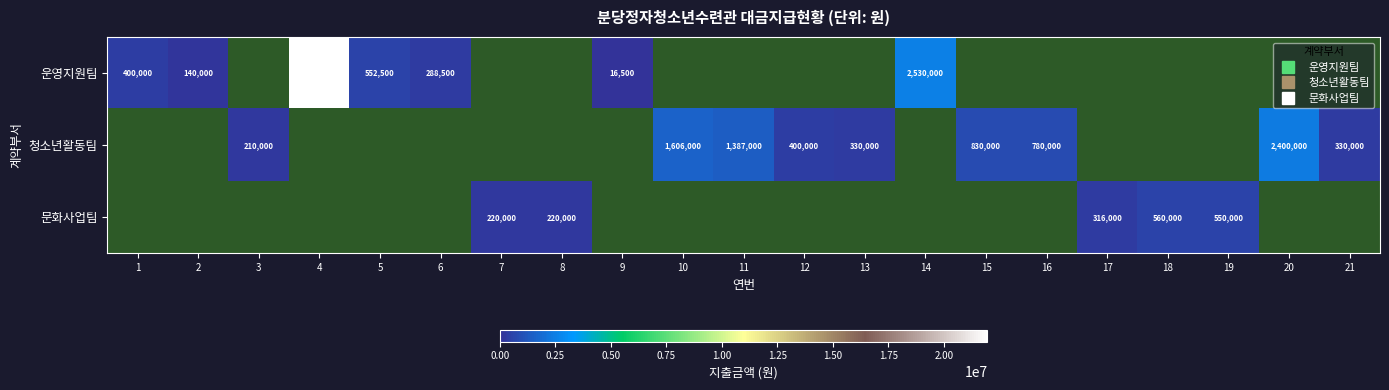

How many distinct data groups are displayed?

3